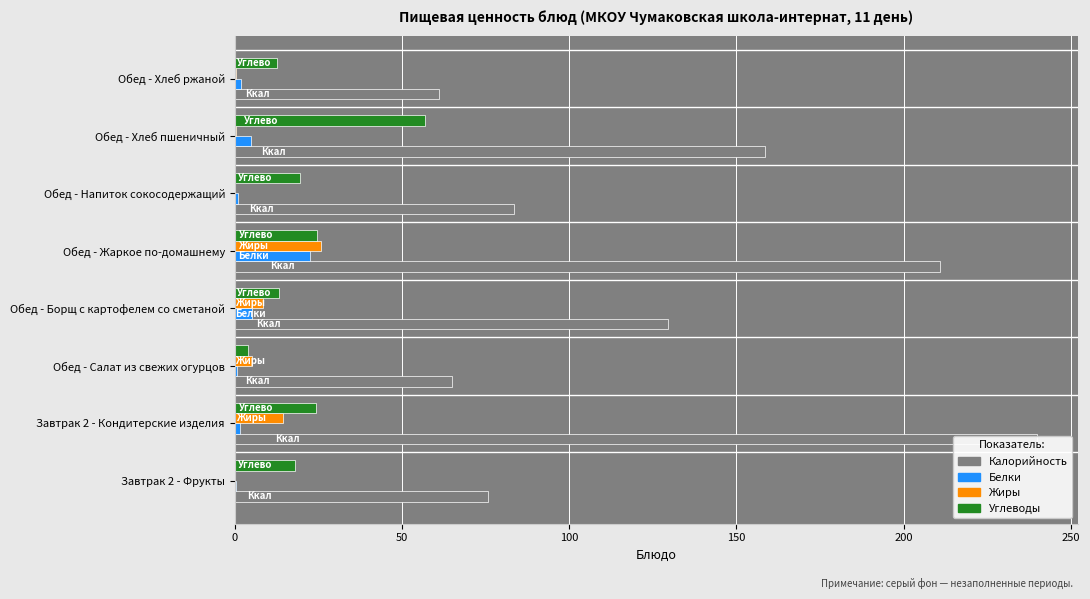

What is the sum of all Углеводы values?

173.5